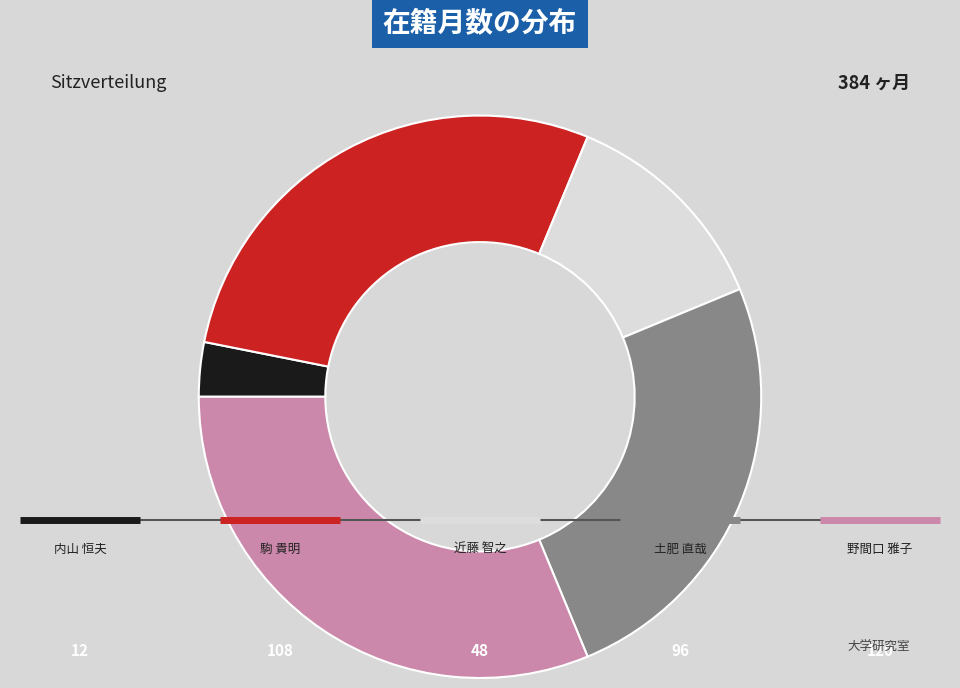

Does any single category account for the majority?

No